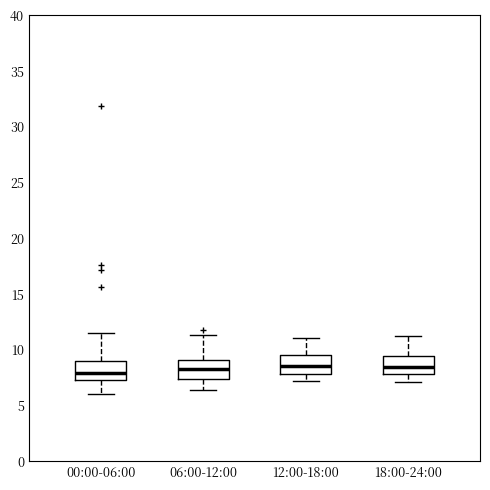

Reading left to right, transcribe this box plot: for each box, give where its median line is, the range the box spans, and where its two whiskers end, as read against the y-axis. The values are not printed on the chart, so give them approximately, as read against the axis.

00:00-06:00: median 8.0, box 7.5 to 9.0, whiskers 6.0 to 11.5
06:00-12:00: median 8.5, box 7.5 to 9.0, whiskers 6.5 to 11.5
12:00-18:00: median 8.5, box 8.0 to 9.5, whiskers 7.0 to 11.0
18:00-24:00: median 8.5, box 8.0 to 9.5, whiskers 7.0 to 11.0